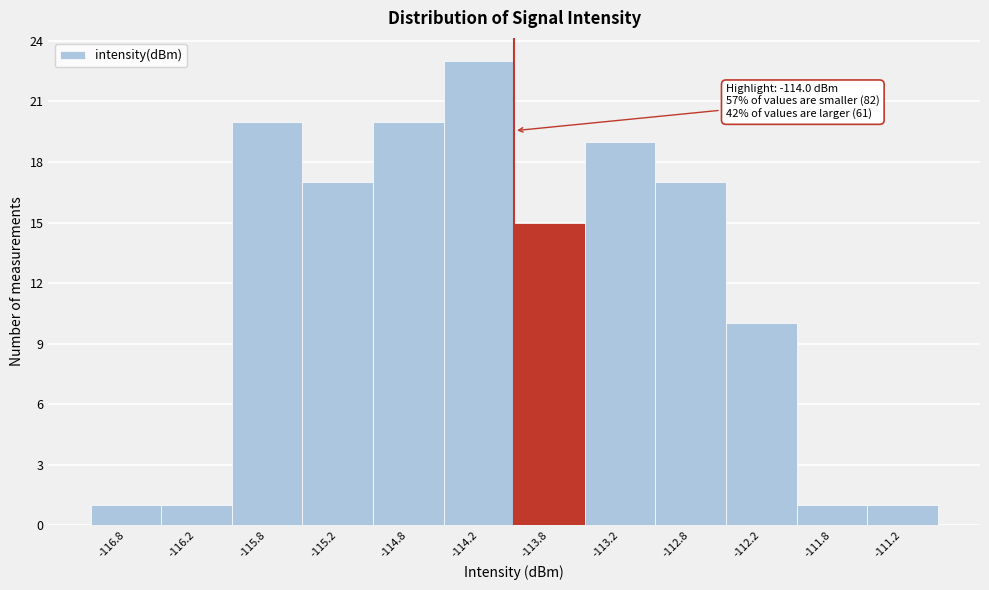

Which range on the x-axis has the tallest bar?

-114.5 to -114.0